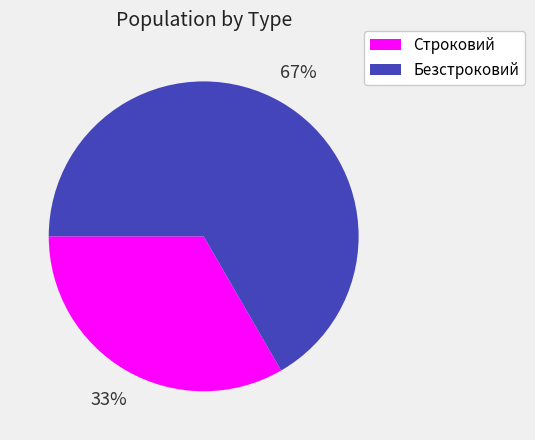

To the nearest percent, what is the combined percentage of Безстроковий and Строковий?

100%